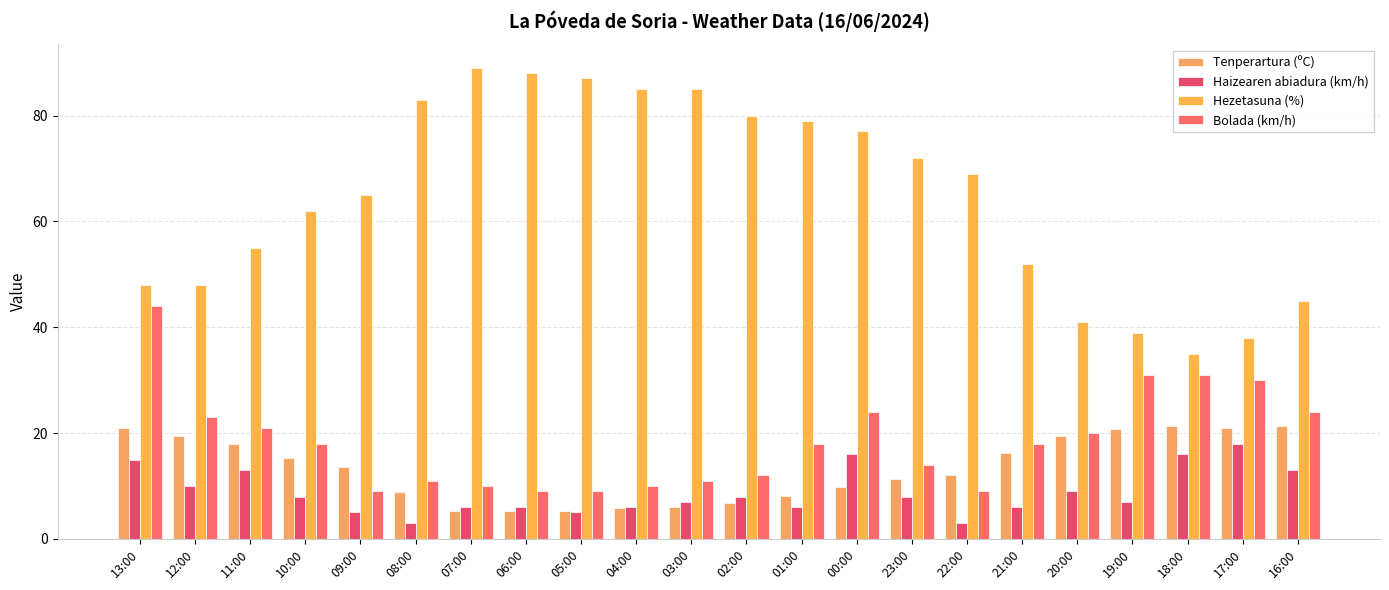

Is the value of Bolada (km/h) at 23:00 greater than the value of Hezetasuna (%) at 08:00?

No